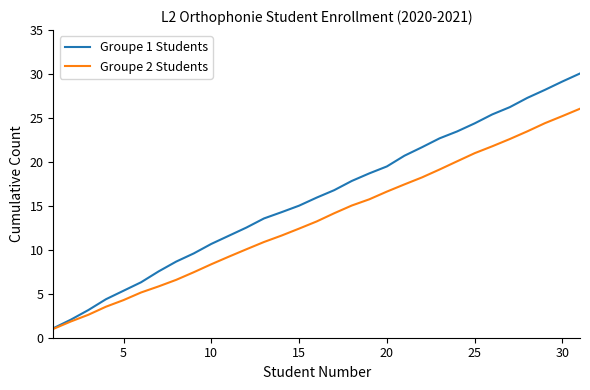

List the series in order of their peak value, lowest first.

Groupe 2 Students, Groupe 1 Students